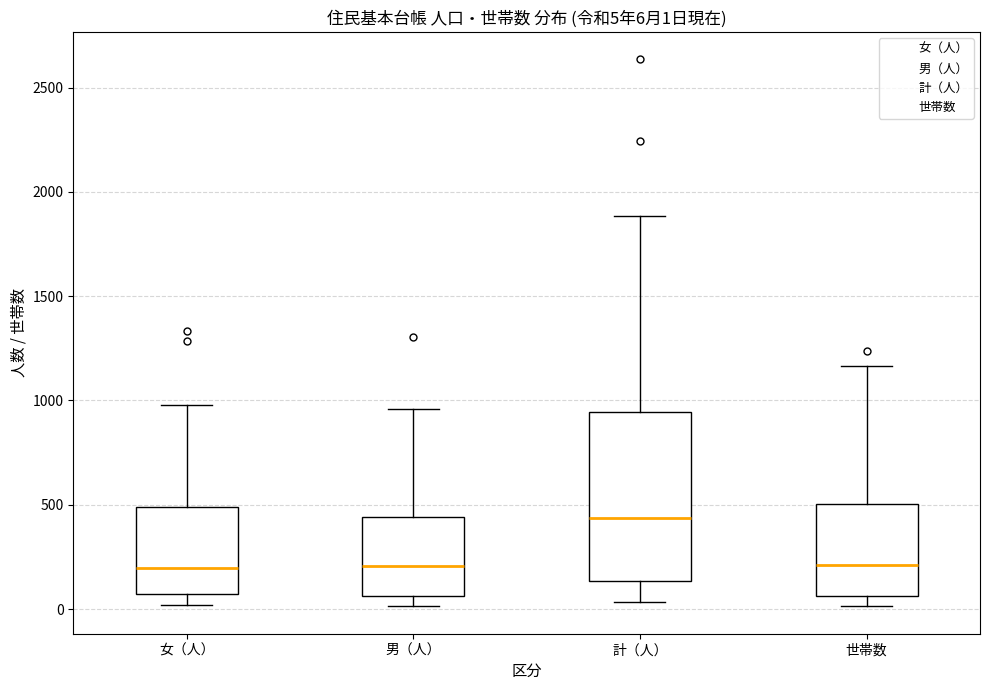

Comparing the boxes themselves (not the whiskers), which one is the tallest?

計（人）